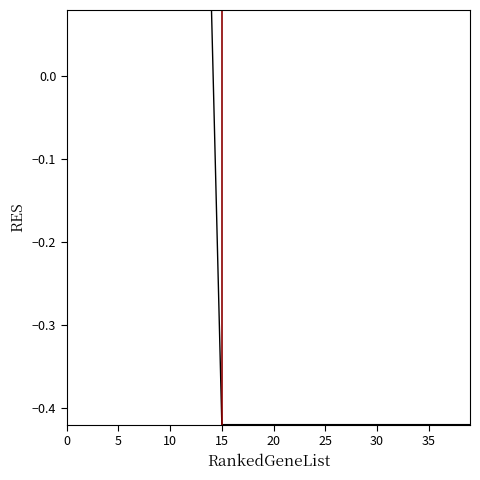

What is the difference between the maximum and minimum values?

0.5